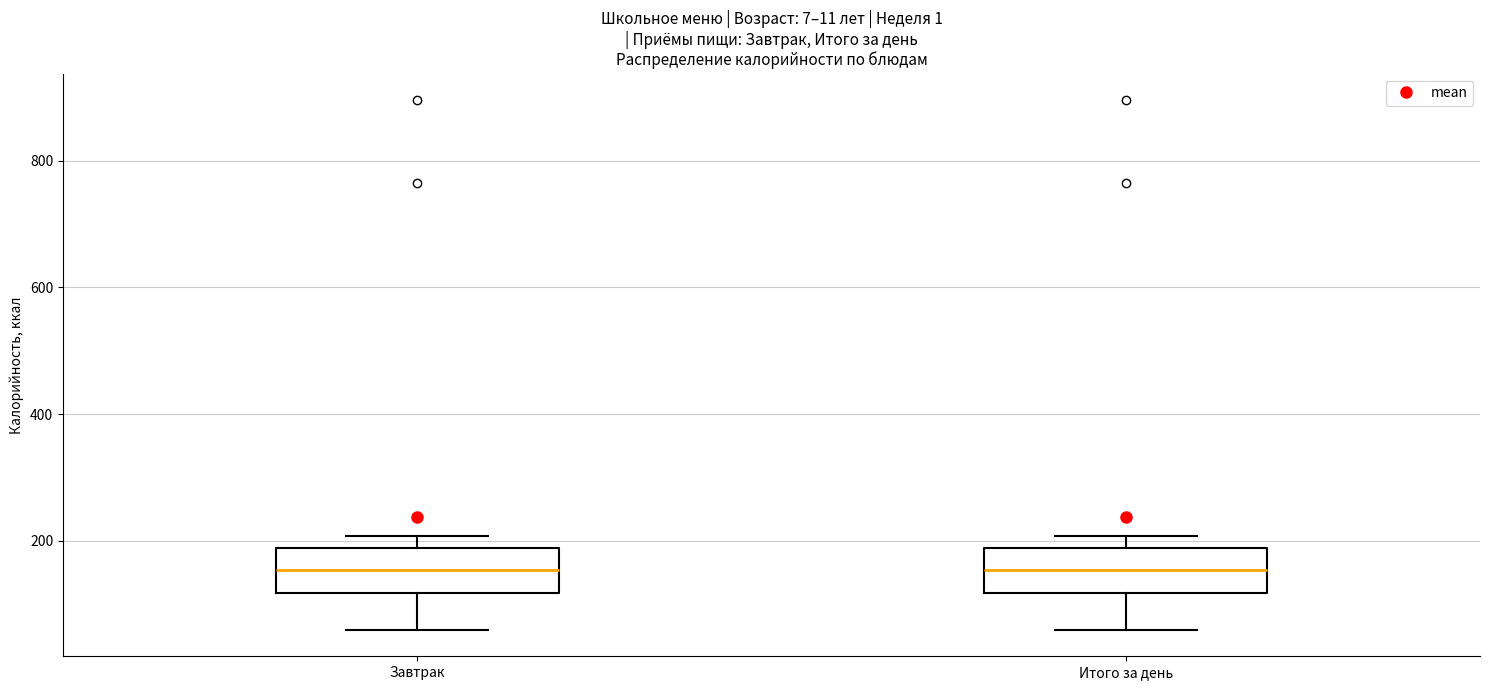

Reading left to right, read every box against the y-axis: the position of its median line, the range the box covers, and the ends of its whiskers. The values are not printed on the chart, so give them approximately, as read against the axis.

Завтрак: median 160, box 120 to 180, whiskers 60 to 200
Итого за день: median 160, box 120 to 180, whiskers 60 to 200